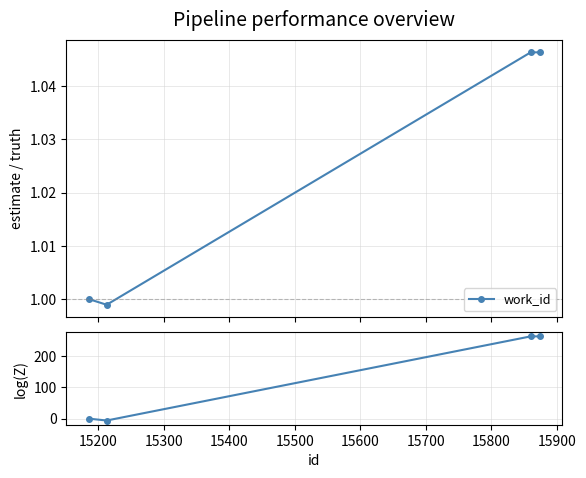

Reading left to right, extract all data points from this chart.

work_id: 1.0	1.0	1.0	1.0
log(Z): 0.0	-6.0	264.0	264.0